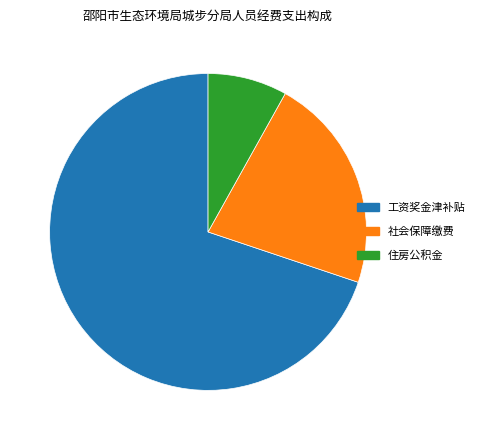

Combined, do 工资奖金津补贴 and 住房公积金 account for over 50%?

Yes